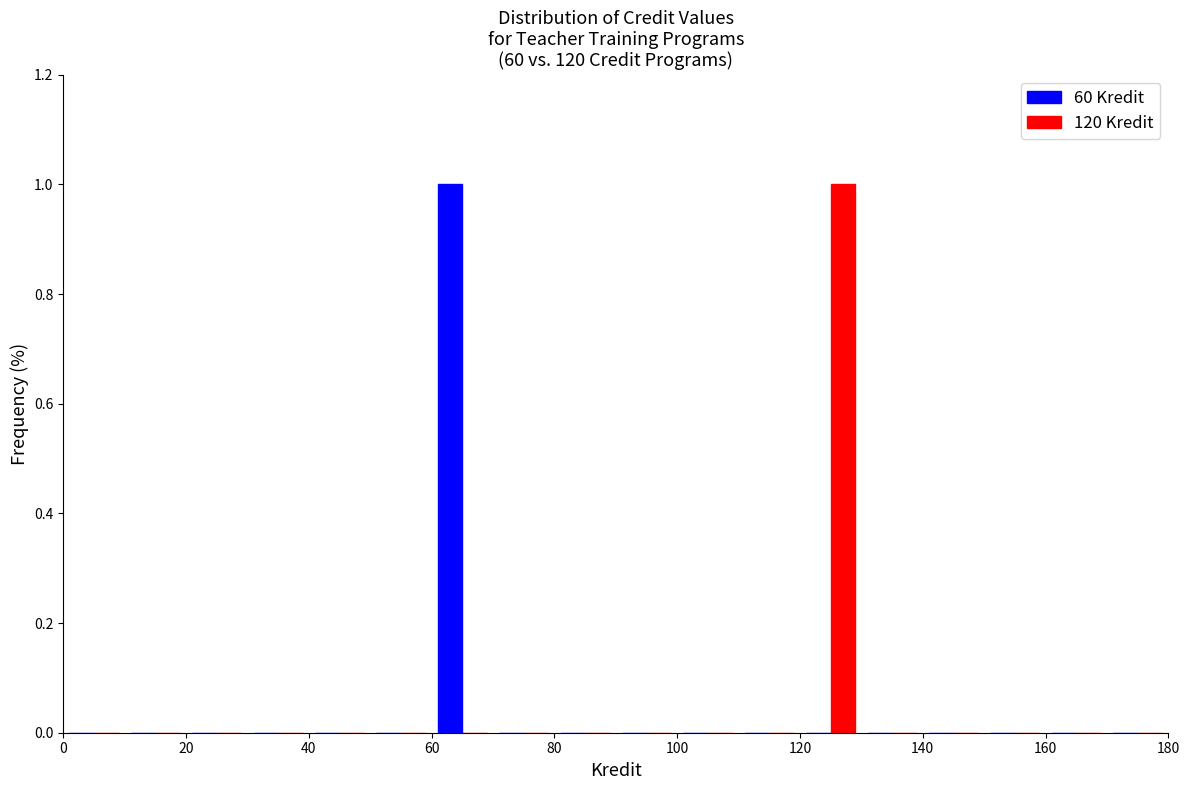

What is the height of the 60 Kredit bar covering 60 to 70 on the x-axis? The values are not printed on the chart, so give them approximately, as read against the axis.

1